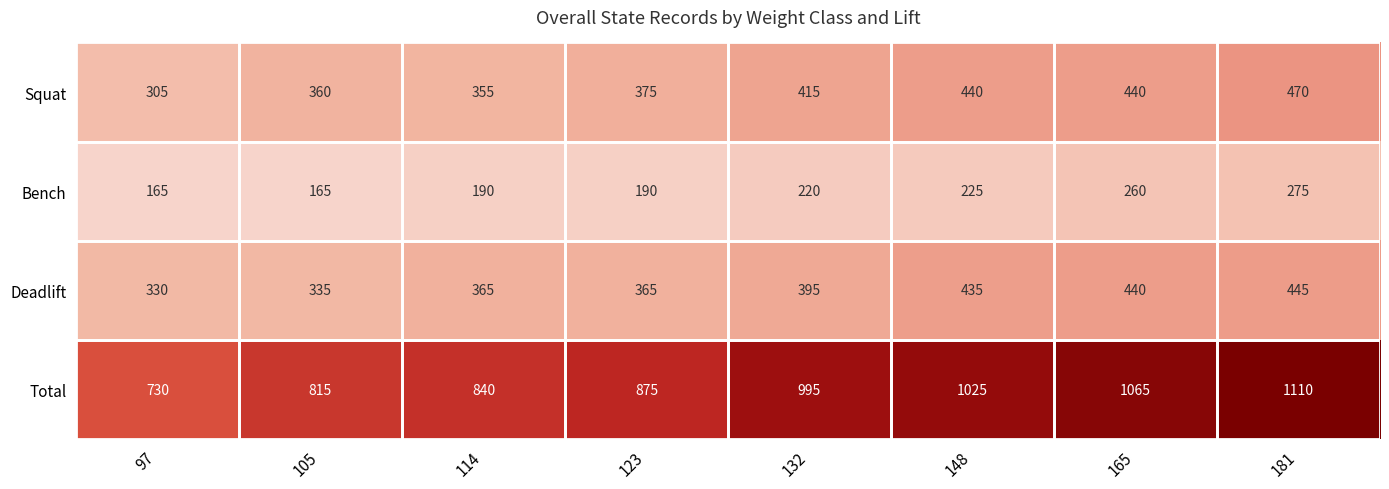

At which category is the sum across all series the highest?

181